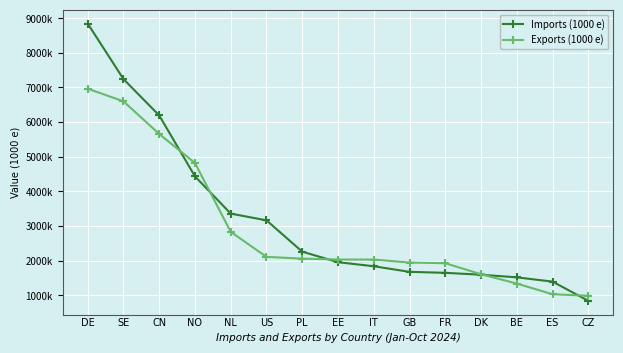

At which label does Imports (1000 e) first exceed 1952465?

DE